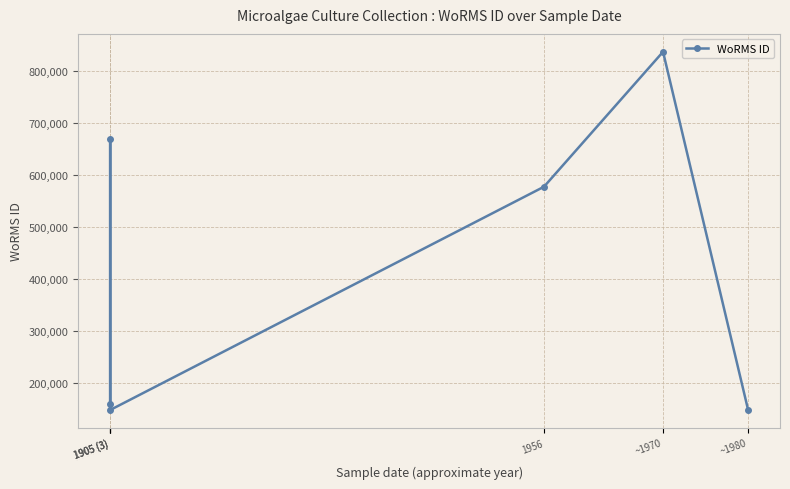

Which label corresponds to the largest value in the chart?

~1970